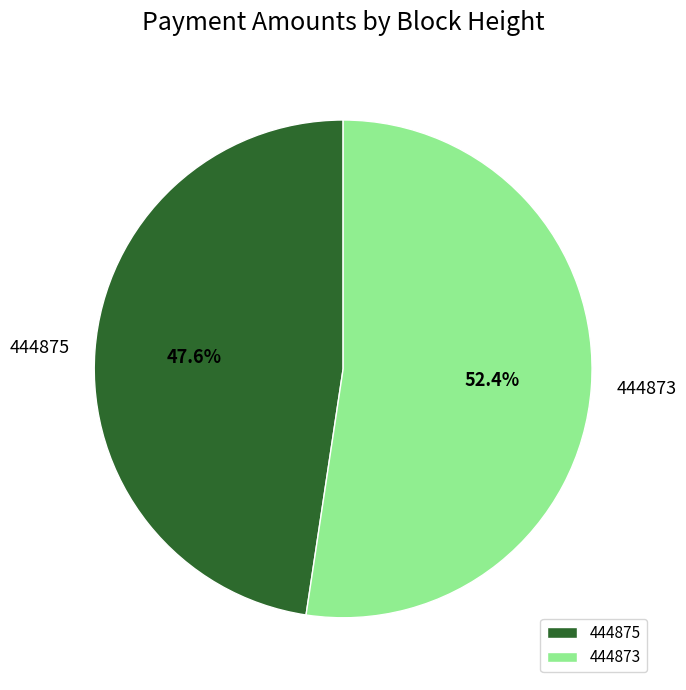

What is the smallest slice in the pie chart?

444875